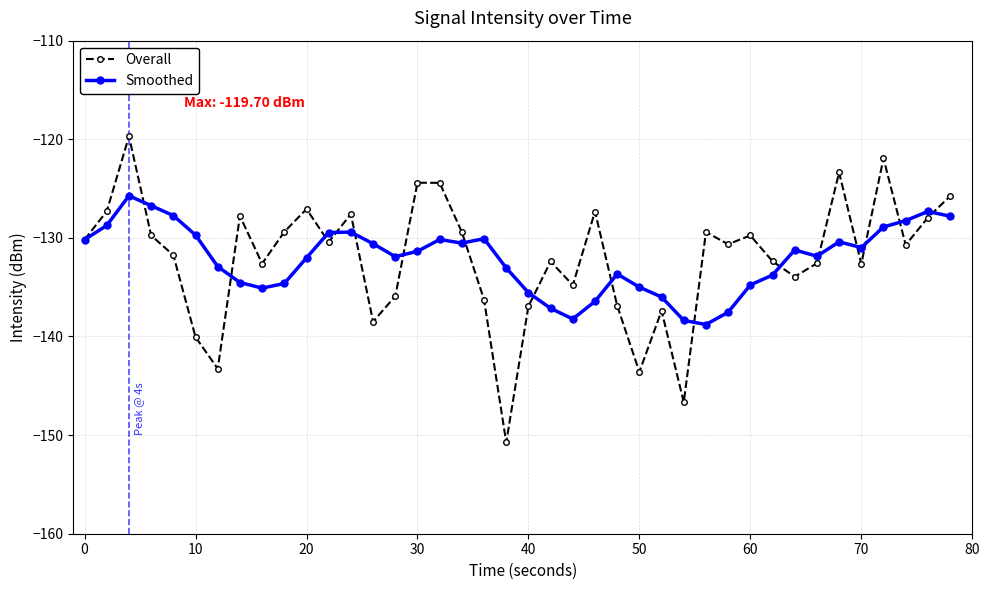

How many data points does each series have?

40